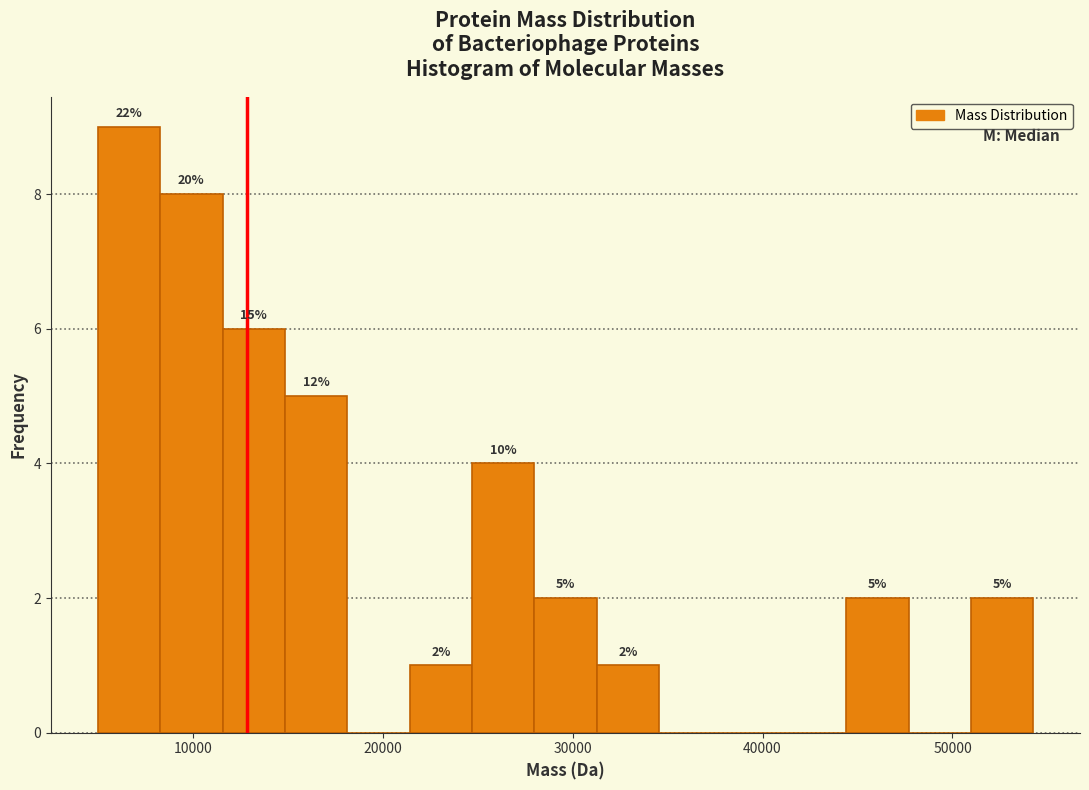

Read against the x-axis, roughly where is the centre of the tallest bar?

7000